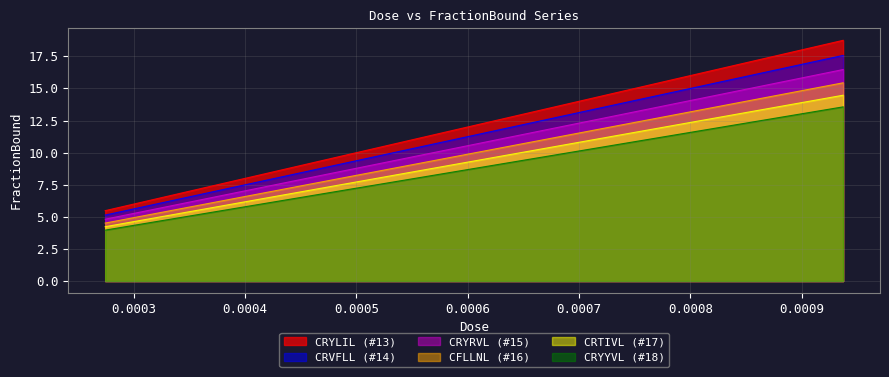

The value of CRVFLL (#14) at 0.0003 is 25.8. True or false?

False